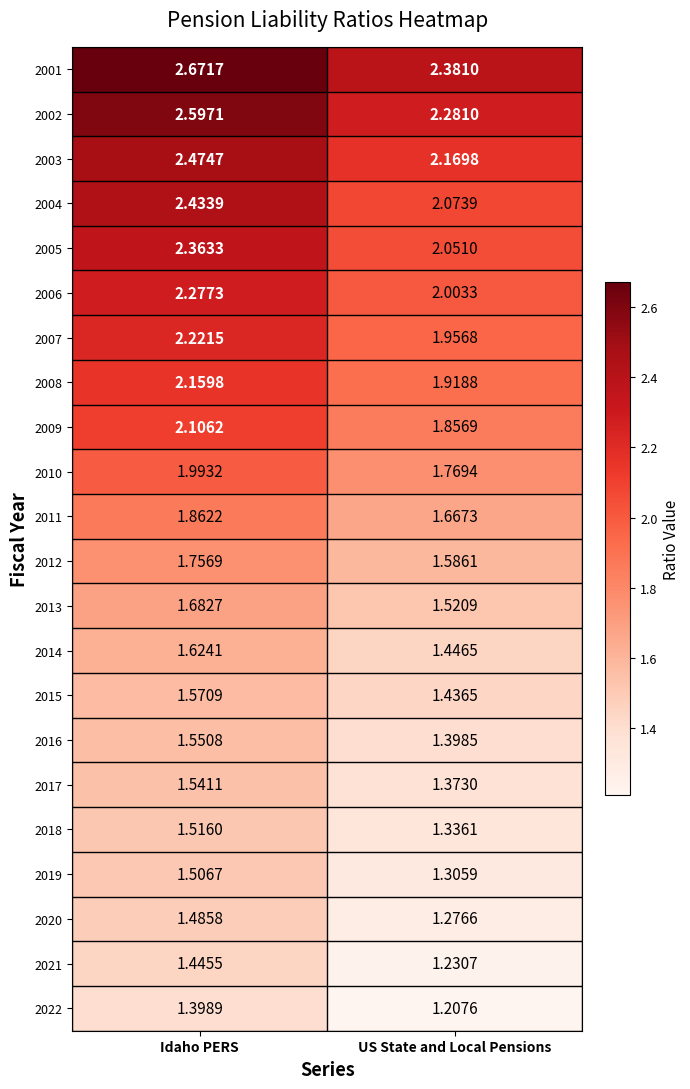

At which label is 2012 closest to 1?

US State and Local Pensions